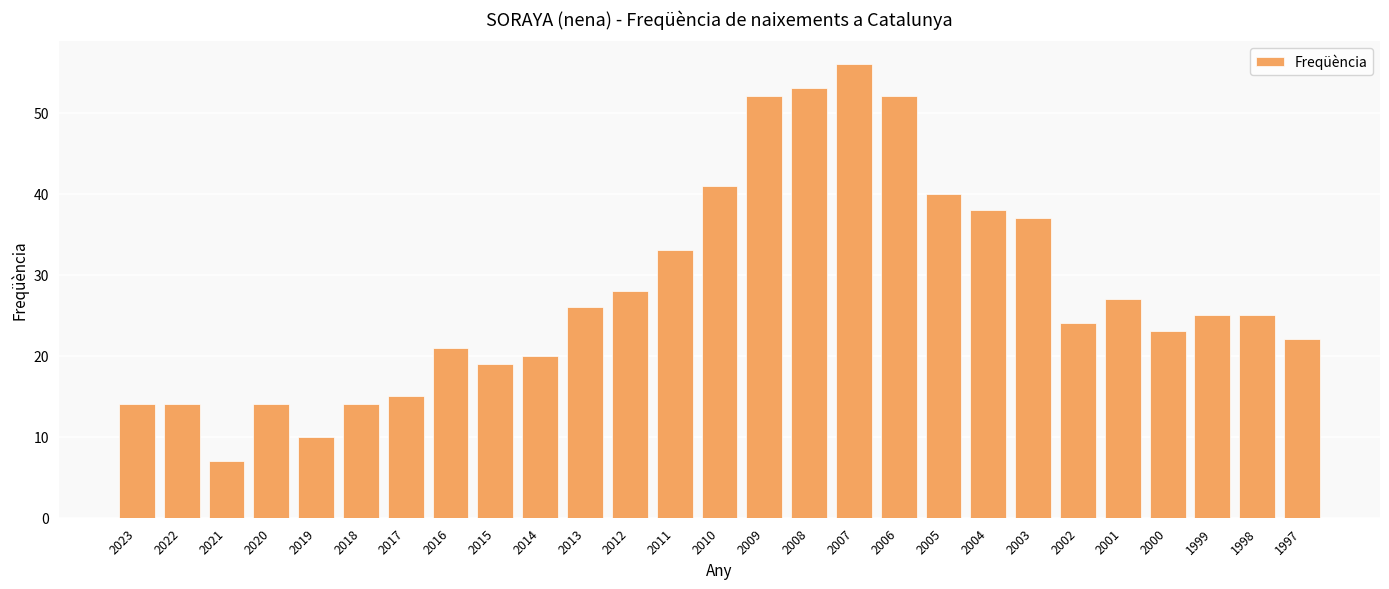

Reading right to left, list all the values displayed in this chart.

1997=22	1998=25	1999=25	2000=23	2001=27	2002=24	2003=37	2004=38	2005=40	2006=52	2007=56	2008=53	2009=52	2010=41	2011=33	2012=28	2013=26	2014=20	2015=19	2016=21	2017=15	2018=14	2019=10	2020=14	2021=7	2022=14	2023=14